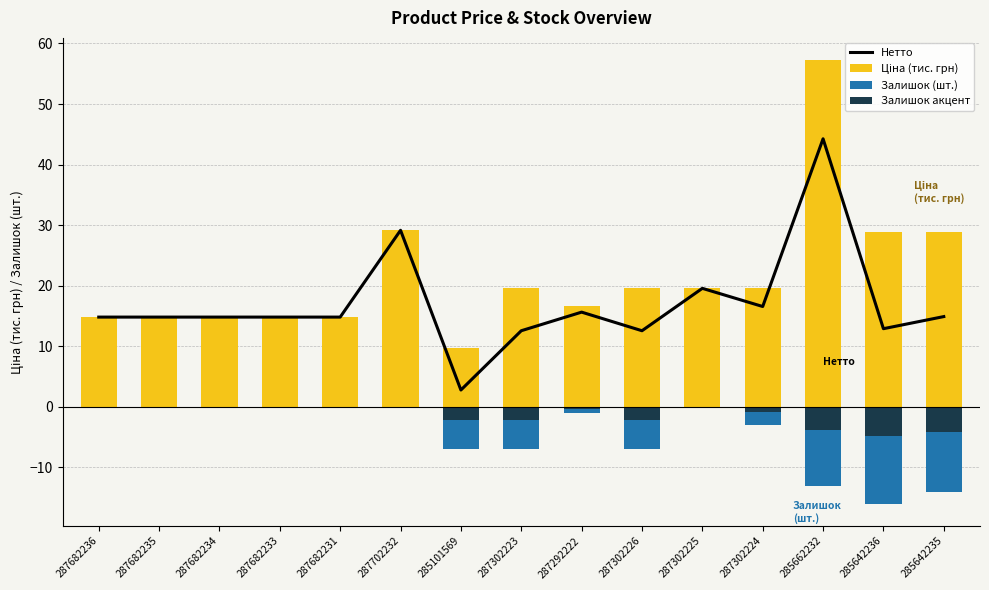

Count the number of data series in this chart.

4